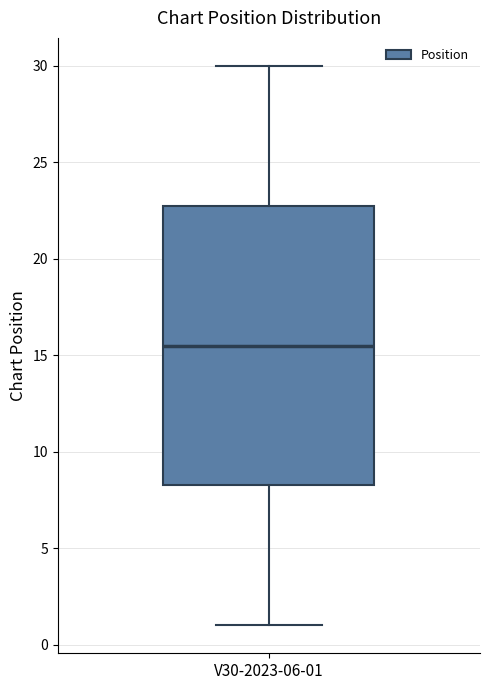

Read this box plot against the y-axis: the position of the median line, the range covered by the box, and the ends of both whiskers. The values are not printed on the chart, so give them approximately, as read against the axis.

median 15.5, box 8.5 to 23.0, whiskers 1.0 to 30.0